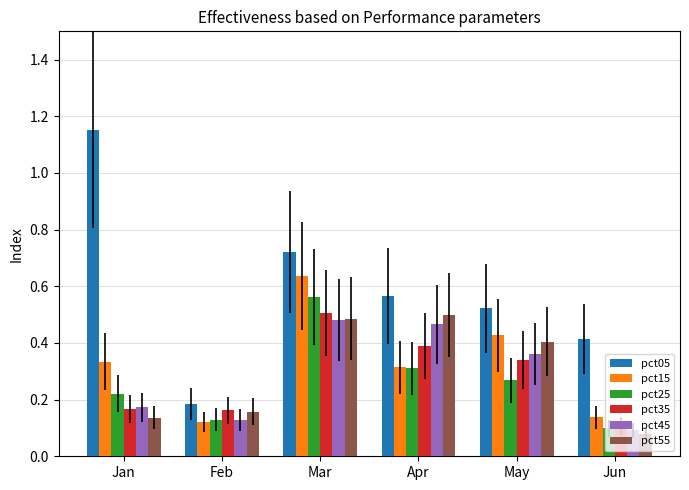

Which label corresponds to the smallest value in the chart?

Jun